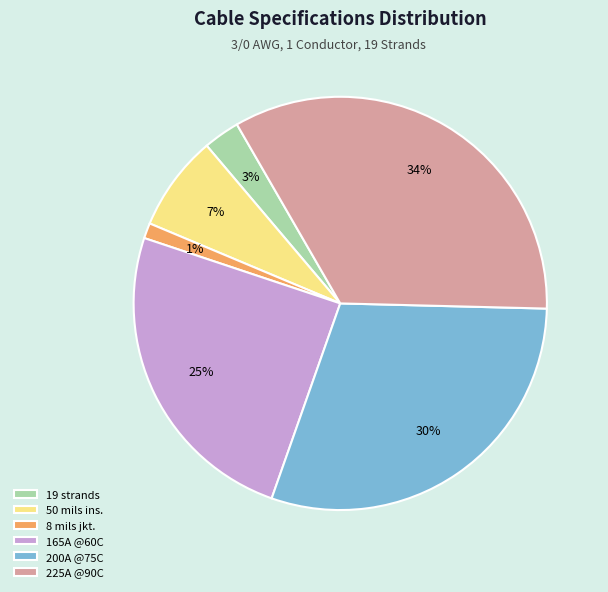

To the nearest percent, what is the difference between the largest and smallest slice percentages?

33%